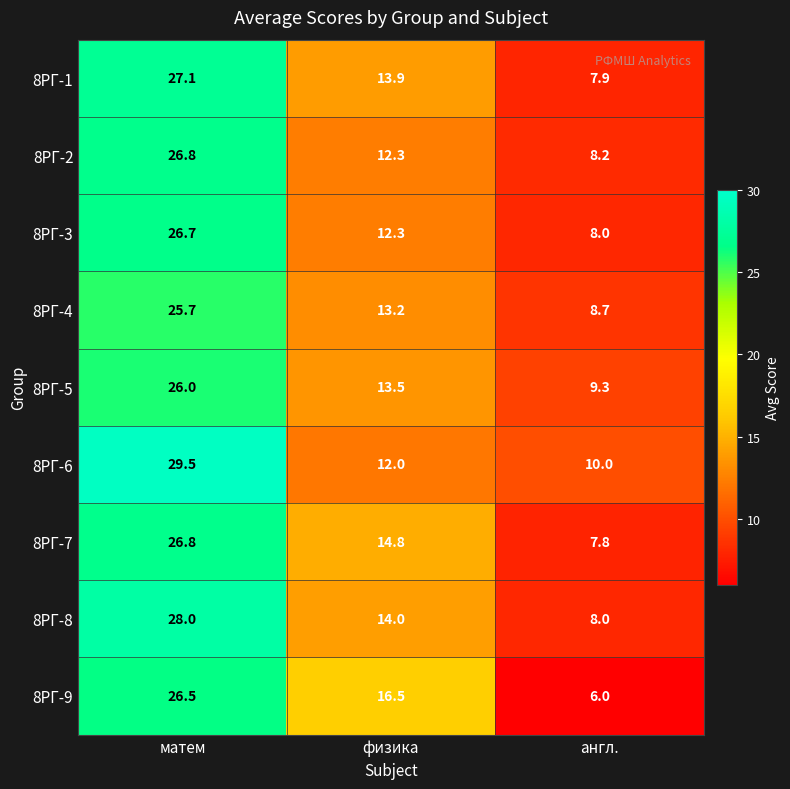

At how many categories does at least one series exceed 8?

3